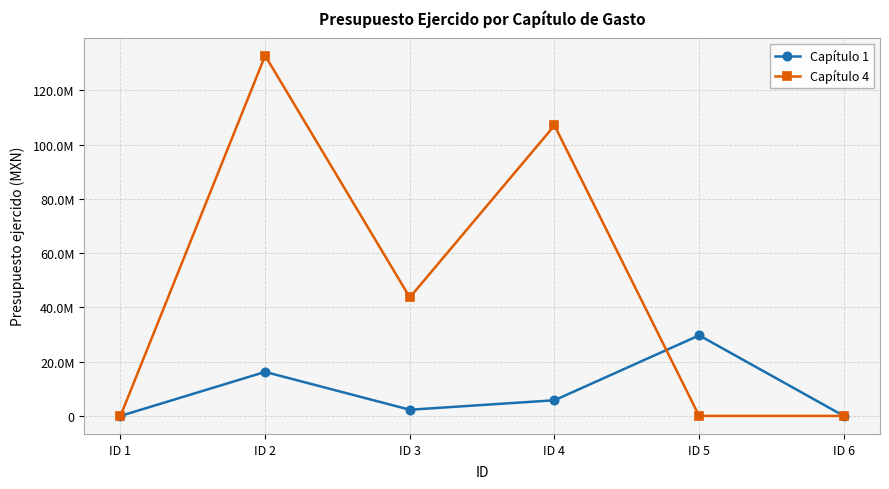

At which label does Capítulo 4 first exceed 43687200?

ID 2